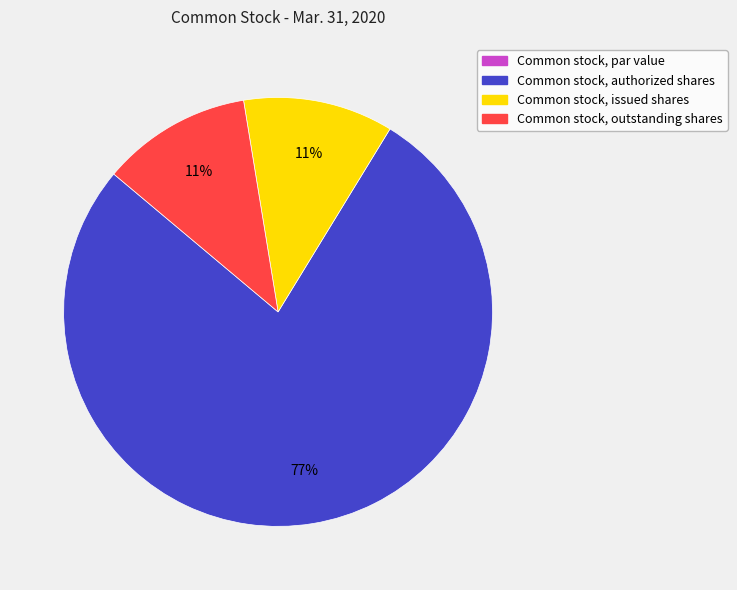

Do Common stock, issued shares and Common stock, outstanding shares together represent more than half of the pie?

No